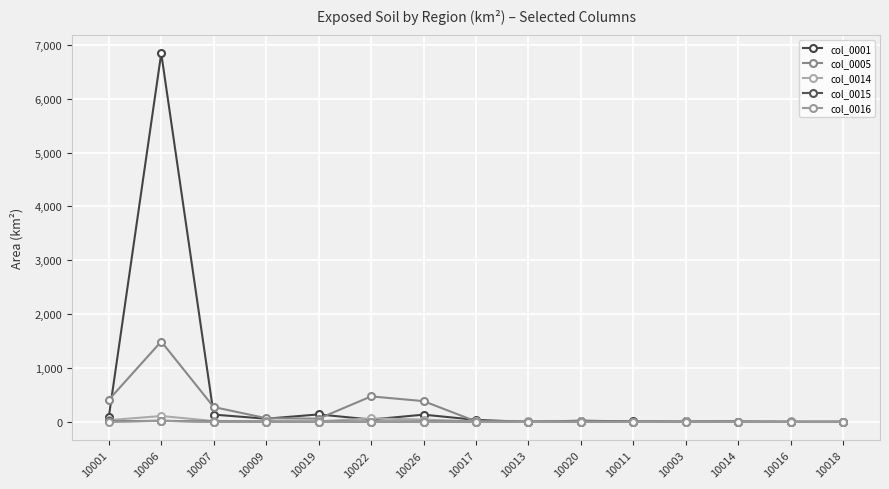

At which category does col_0005 reach its first local valley?

10019